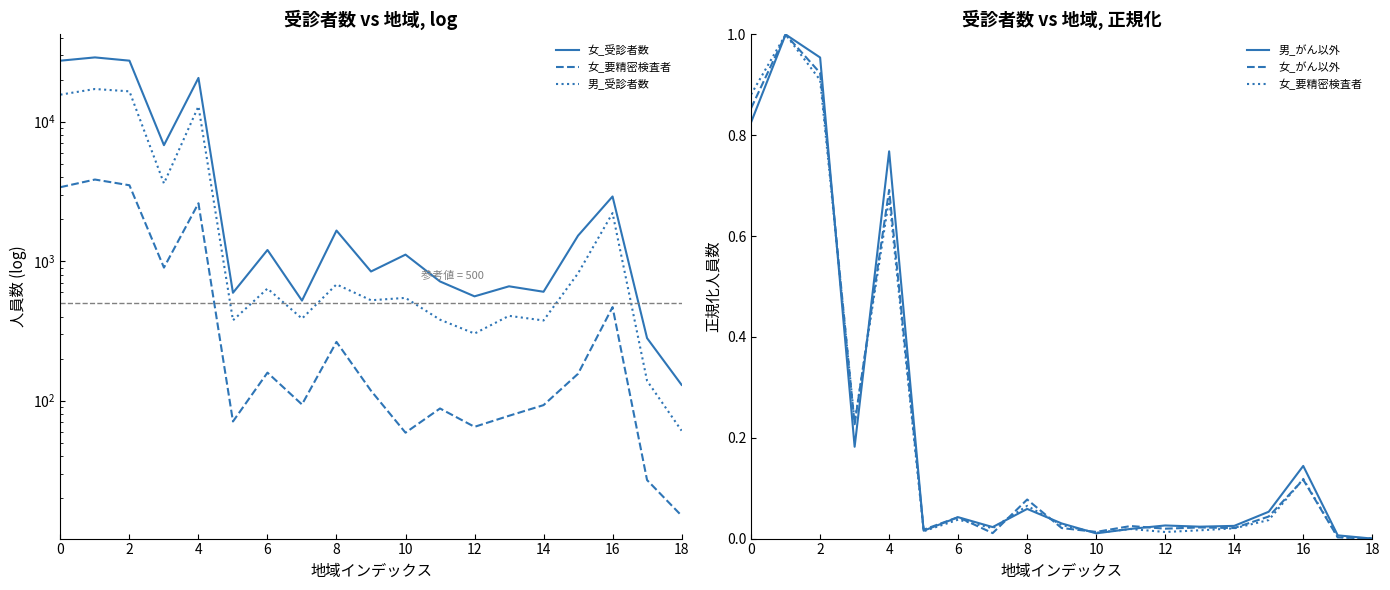

What is the sum of all 女_受診者数 values?

124381.0